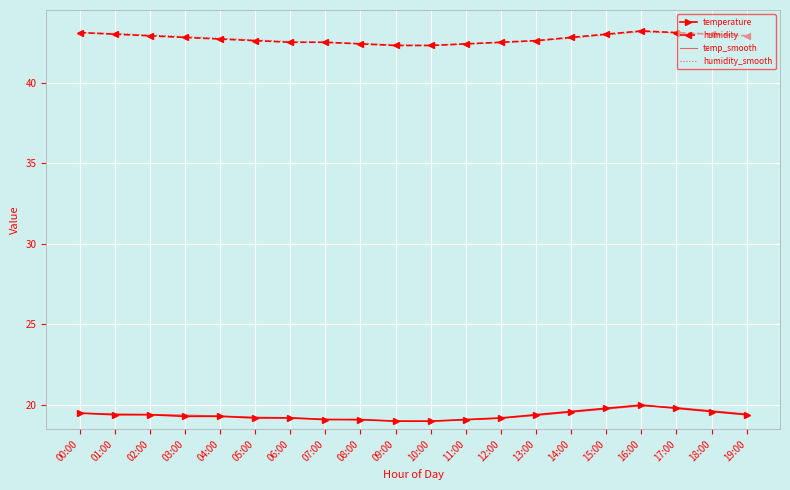

True or false: humidity_smooth and temperature intersect in this chart.

False